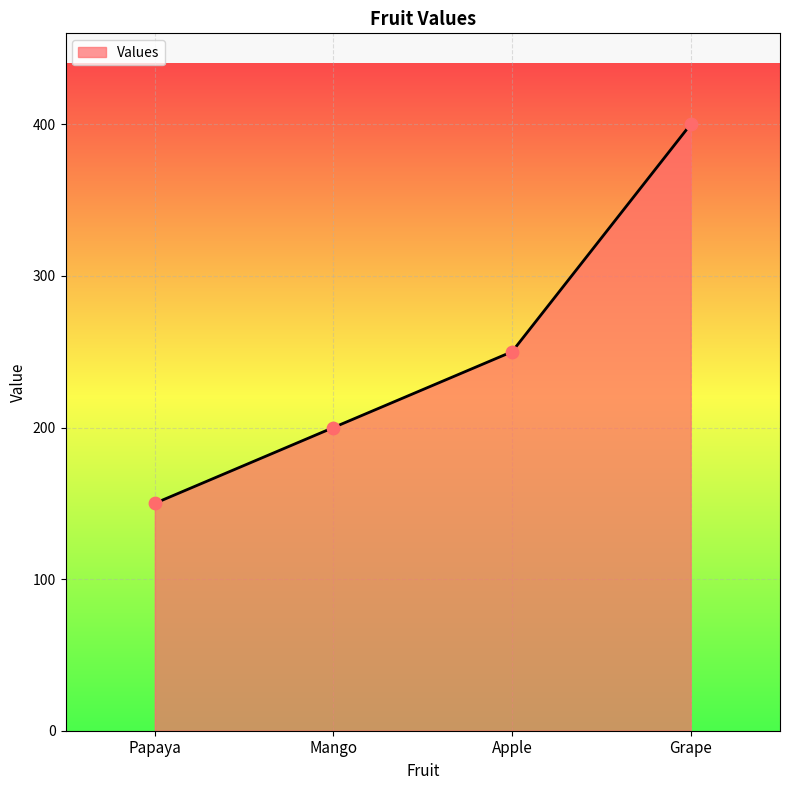

What is the change in value from Mango to Apple?

+50